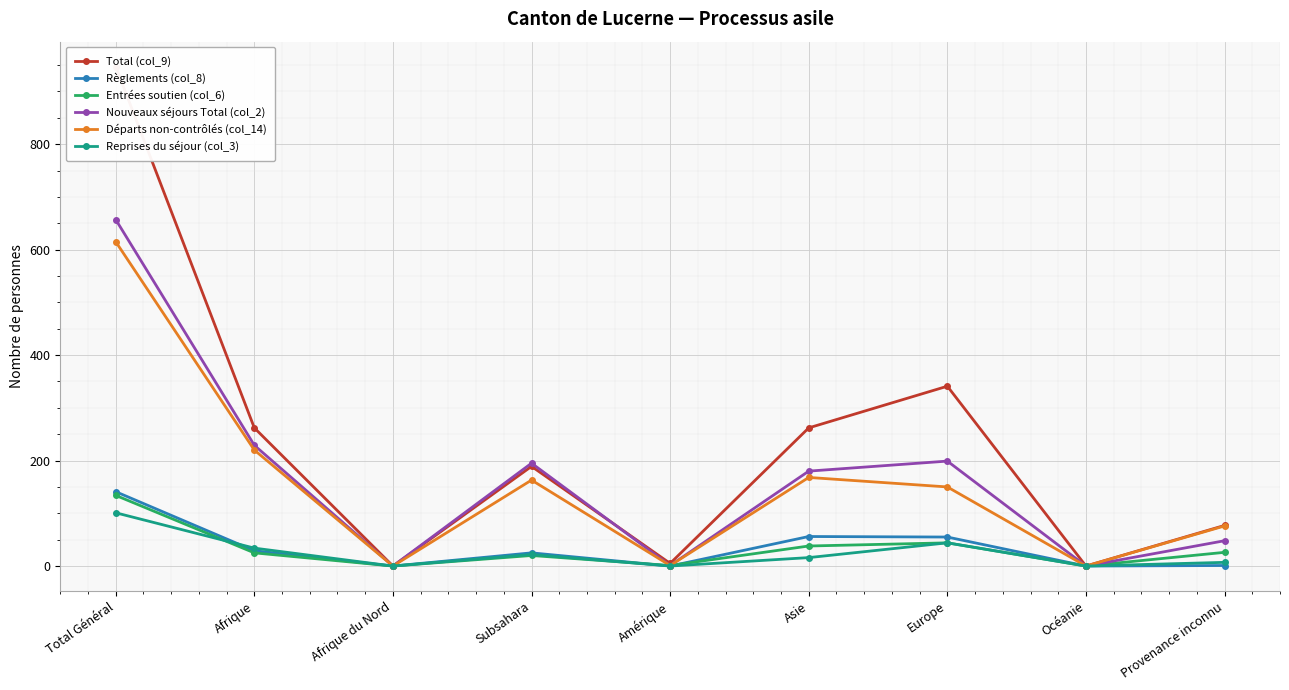

How many categories are shown in the chart?

9